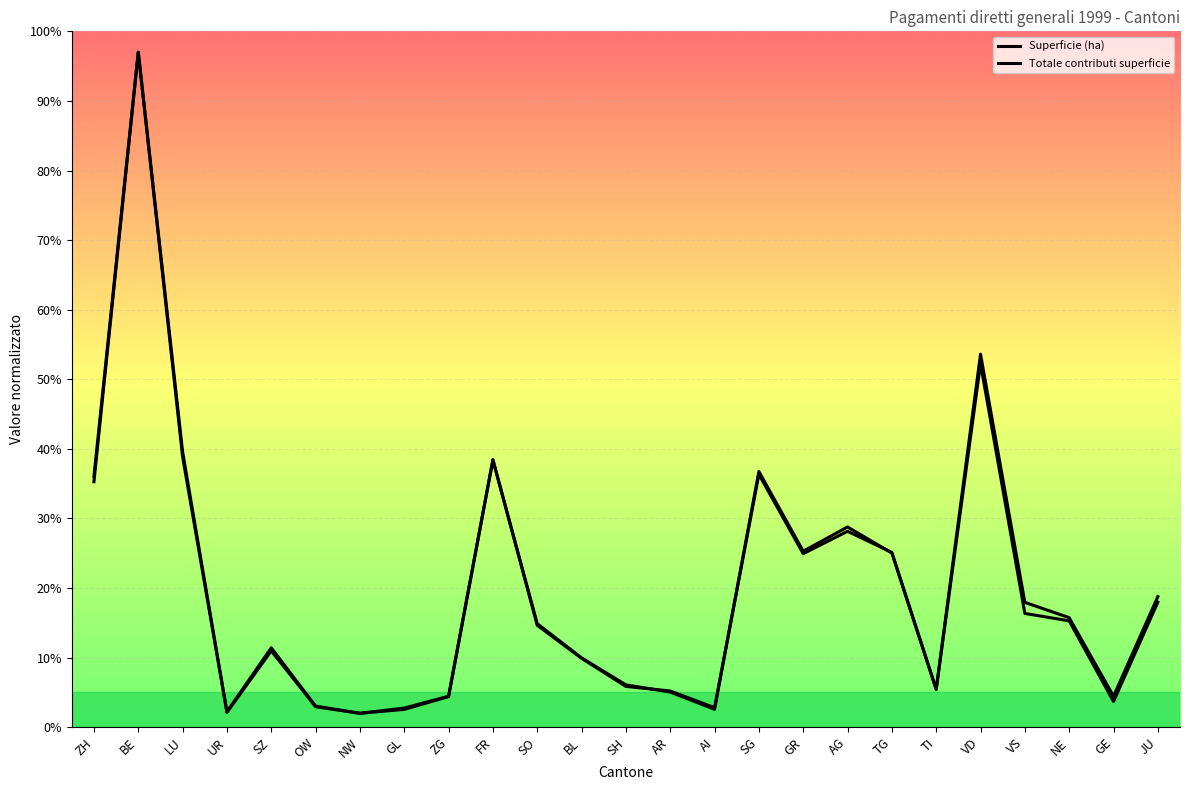

Reading right to left, extract all data points from this chart.

Superficie (ha): 18.8	4.4	15.7	17.9	53.6	5.4	25.0	28.8	25.3	36.7	2.6	5.1	6.1	10.0	14.9	38.4	4.4	2.6	2.0	3.0	11.4	2.2	38.9	97.0	36.1
Totale contributi superficie: 18.0	3.7	15.3	16.4	52.2	5.4	25.1	28.2	24.9	36.3	2.8	5.2	5.9	9.9	14.7	38.5	4.5	2.8	2.0	2.9	11.0	2.1	39.6	97.0	35.3